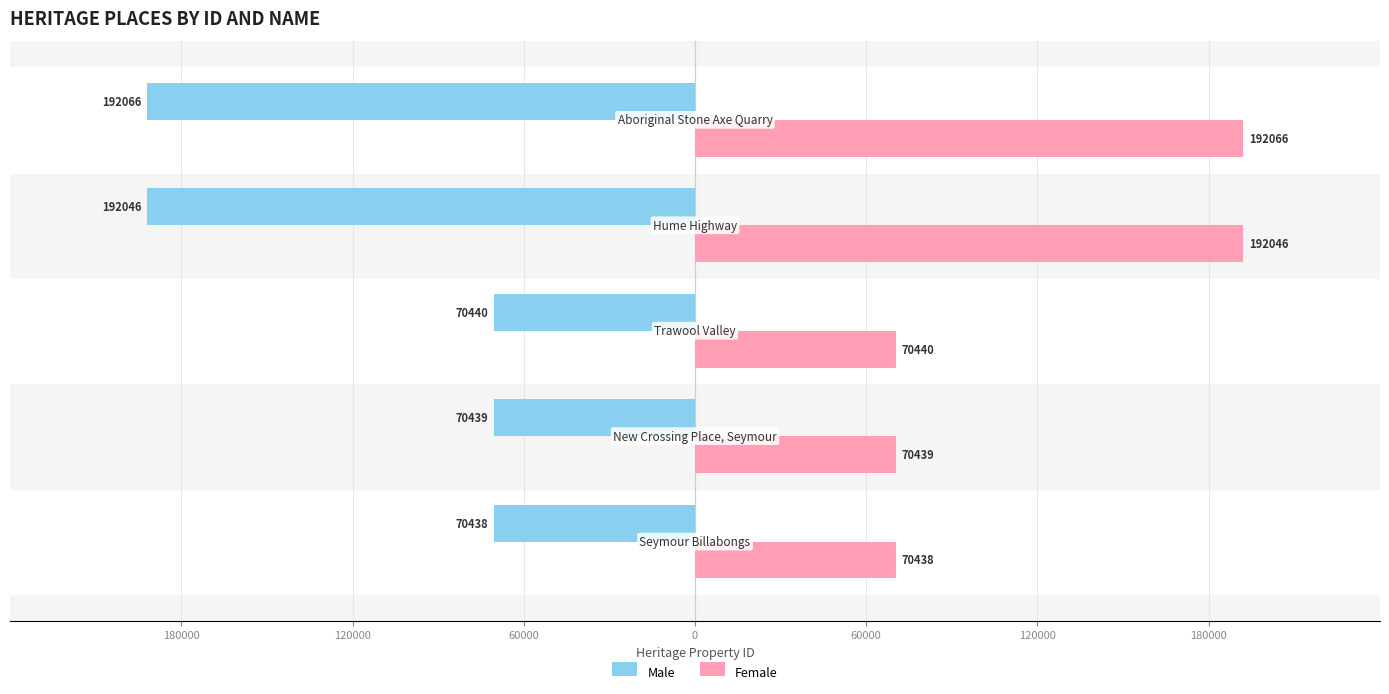

What are all the series names shown in the legend?

Male, Female